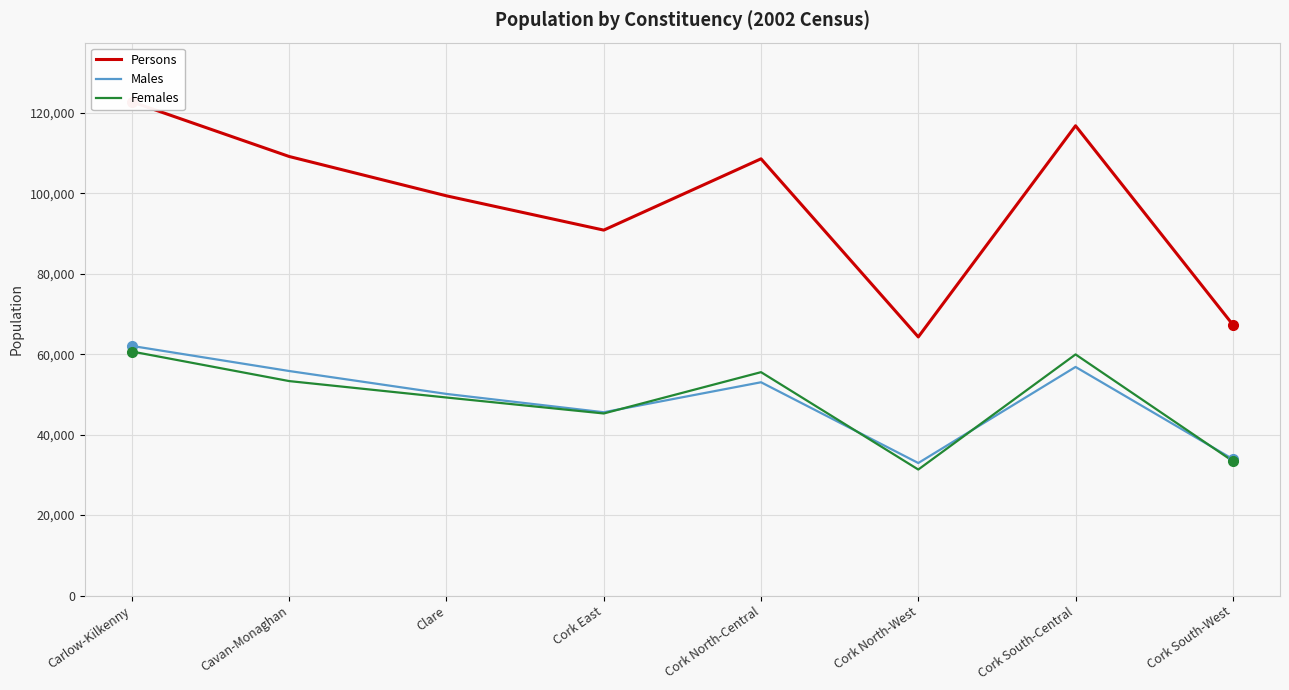

Does the chart have visible grid lines?

Yes